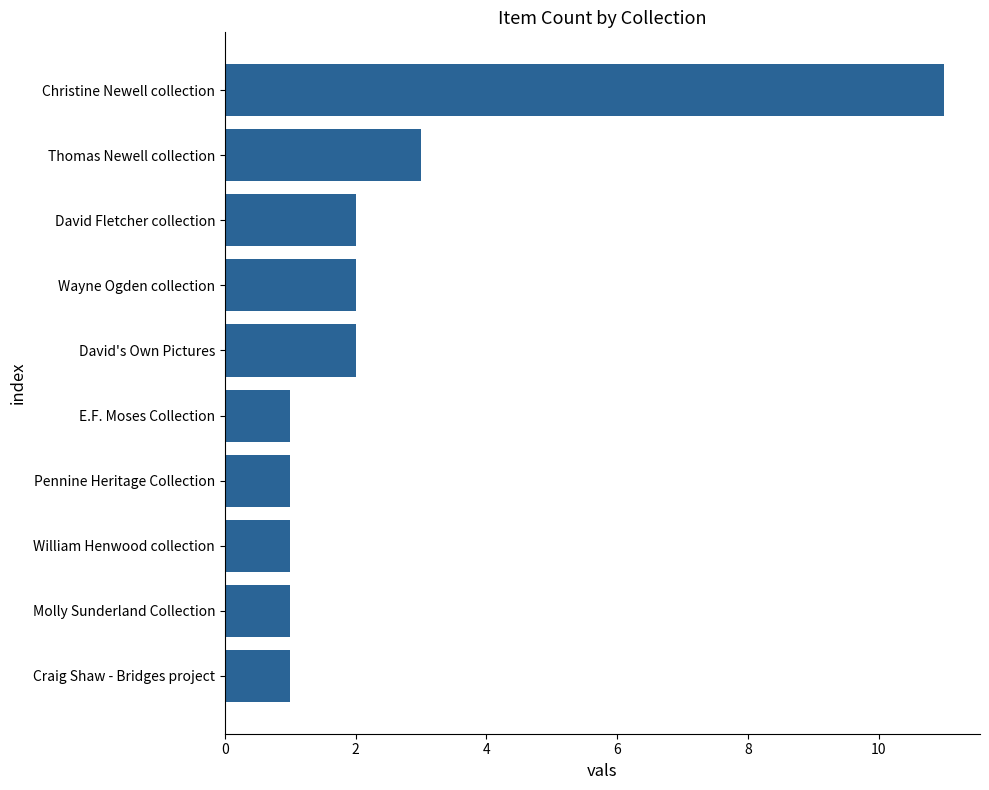

True or false: the data shows 5 at Thomas Newell collection.

False